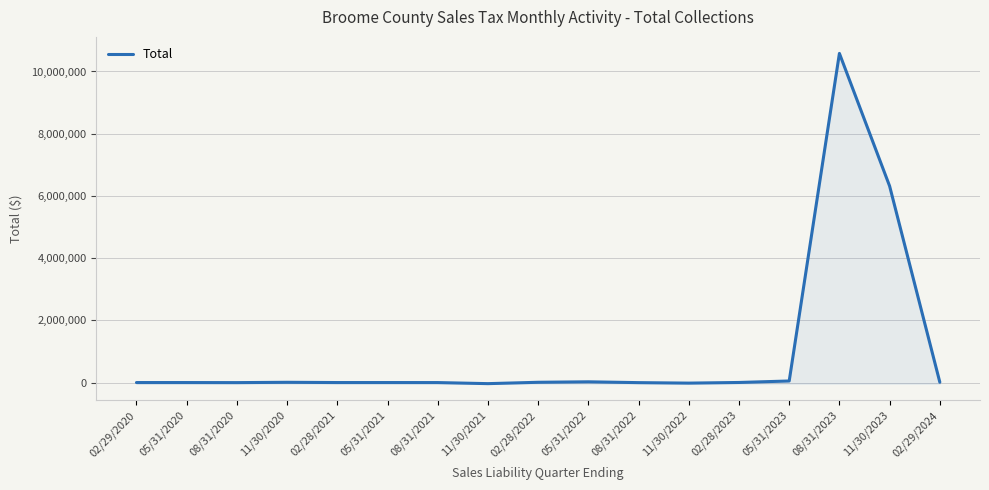

True or false: the data shows 6315107.3 at 11/30/2023.

True